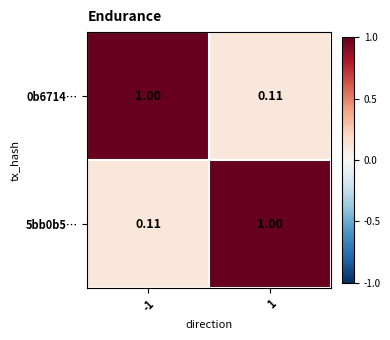

How many data points in 5bb0b5… are less than 1?

1